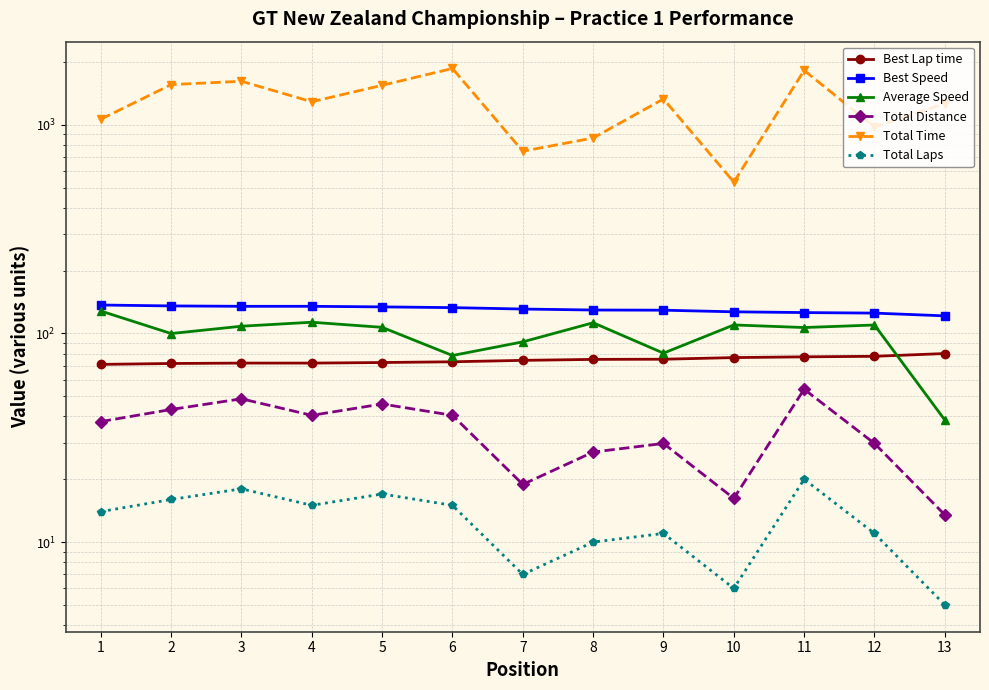

Rank the series by their maximum value, from lowest to highest.

Total Laps, Total Distance, Best Lap time, Average Speed, Best Speed, Total Time